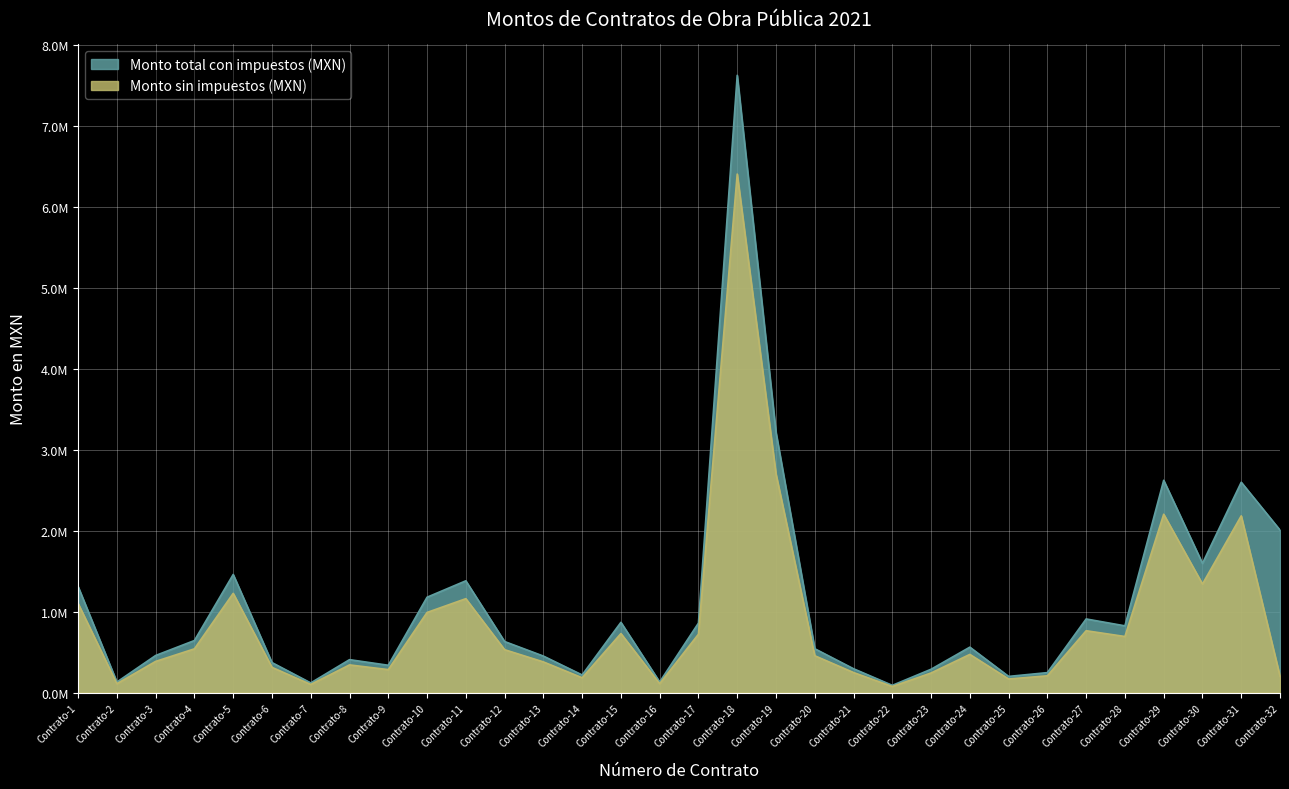

Reading right to left, extract all data points from this chart.

Monto sin impuestos (MXN): 200721.3	2182868.1	1340632.3	2203002.3	692096.8	763593.9	206541.5	167200.8	470958.2	241520.9	74468.0	246842.0	454646.8	2700995.4	6406700.6	720720.0	109508.4	728527.2	182374.4	378335.0	529296.3	1159560.4	989204.1	282919.1	341160.4	99736.6	310800.0	1225478.7	539767.2	384564.0	108933.4	1099736.9
Monto total con impuestos (MXN): 2007212.8	2598652.5	1595990.9	2622621.8	823924.8	909040.3	245882.8	199048.6	560664.5	287524.9	88652.4	293859.5	541246.2	3215470.7	7627024.5	858000.0	130367.1	867294.3	217112.4	450398.8	630114.7	1380429.0	1177623.9	336808.4	406143.3	118734.0	370000.0	1458903.2	642580.0	457814.3	129682.6	1309210.6